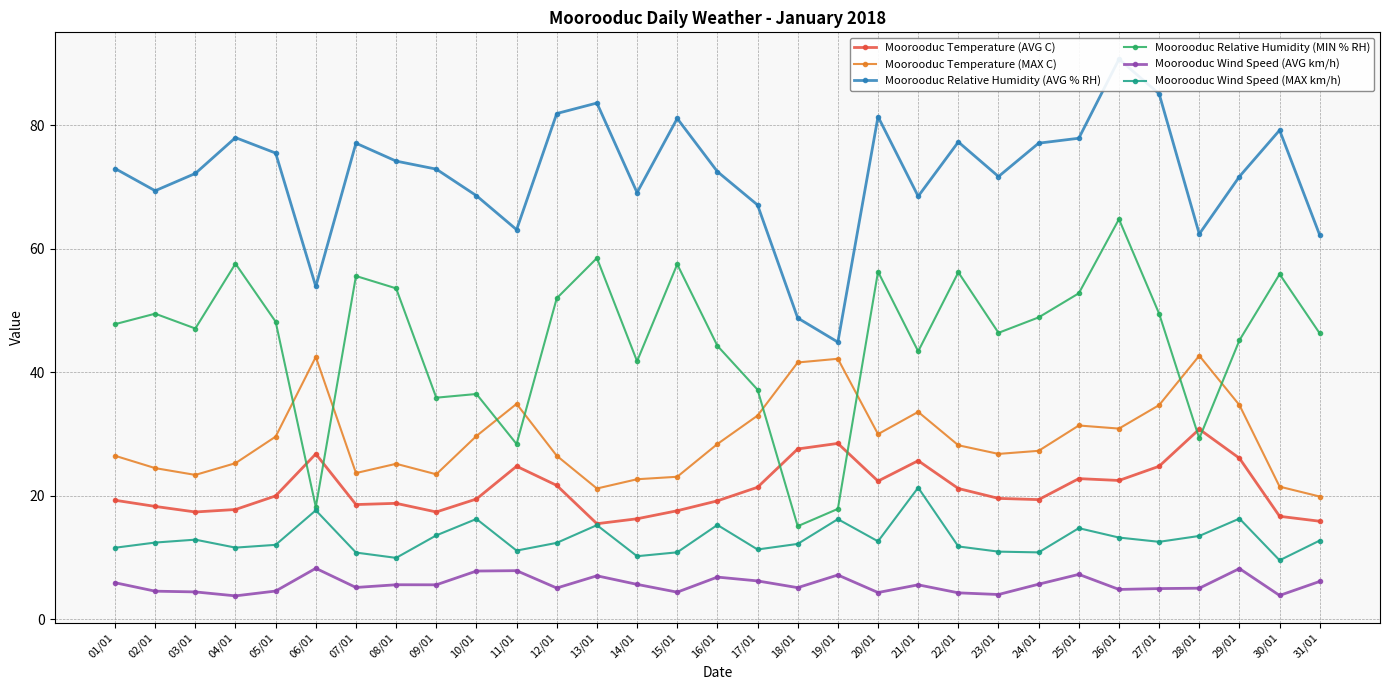

At which label does Moorooduc Relative Humidity (MIN % RH) first exceed 47?

01/01